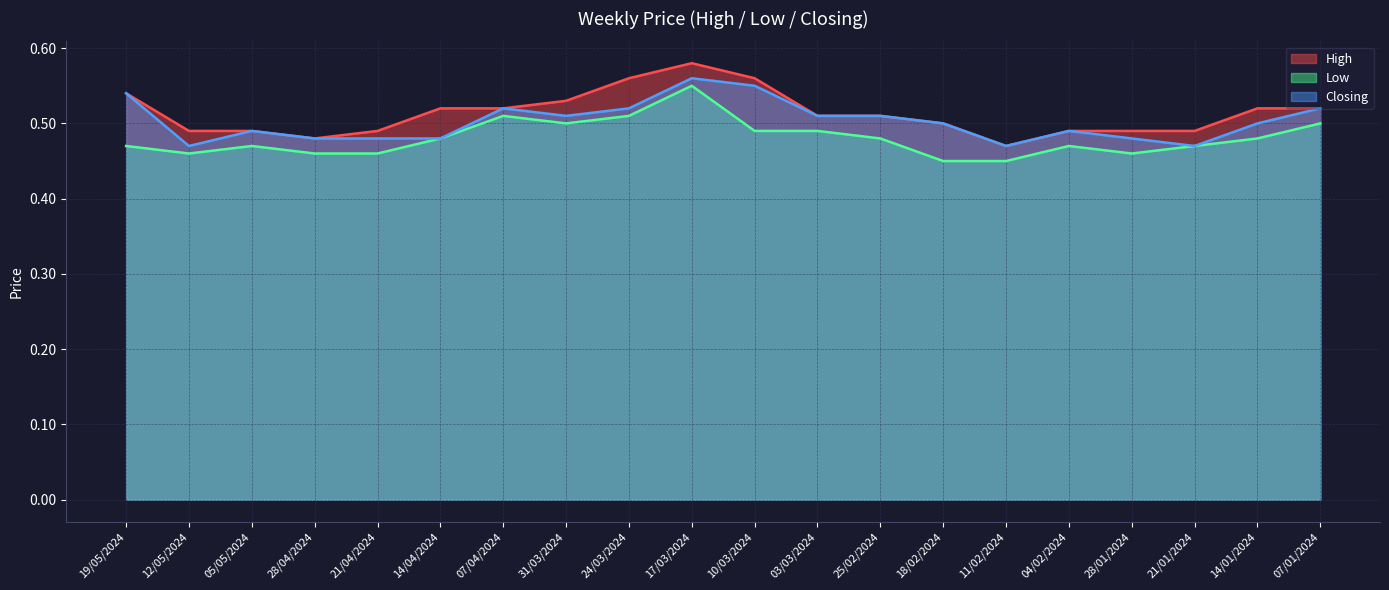

Reading right to left, list all the values displayed in this chart.

High: 0.5	0.5	0.5	0.5	0.5	0.5	0.5	0.5	0.5	0.6	0.6	0.6	0.5	0.5	0.5	0.5	0.5	0.5	0.5	0.5
Low: 0.5	0.5	0.5	0.5	0.5	0.5	0.5	0.5	0.5	0.5	0.6	0.5	0.5	0.5	0.5	0.5	0.5	0.5	0.5	0.5
Closing: 0.5	0.5	0.5	0.5	0.5	0.5	0.5	0.5	0.5	0.6	0.6	0.5	0.5	0.5	0.5	0.5	0.5	0.5	0.5	0.5